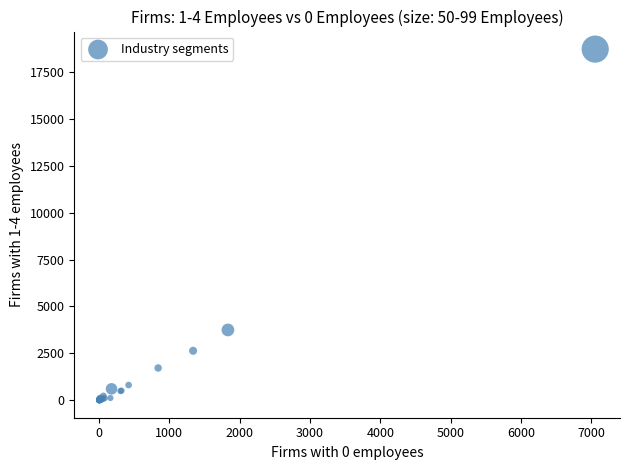

What Y value in the scatter plot is closest to 9364?

3746